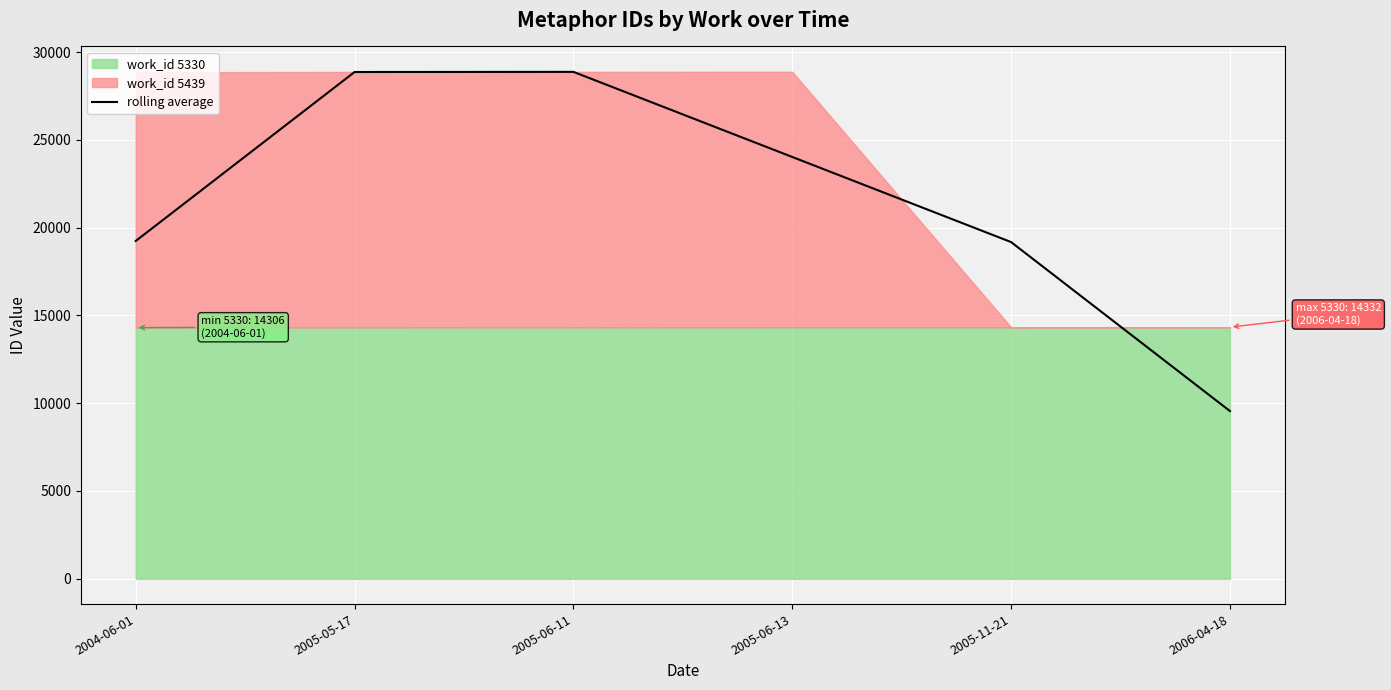

At which label does the data first exceed 24030?

2005-05-17